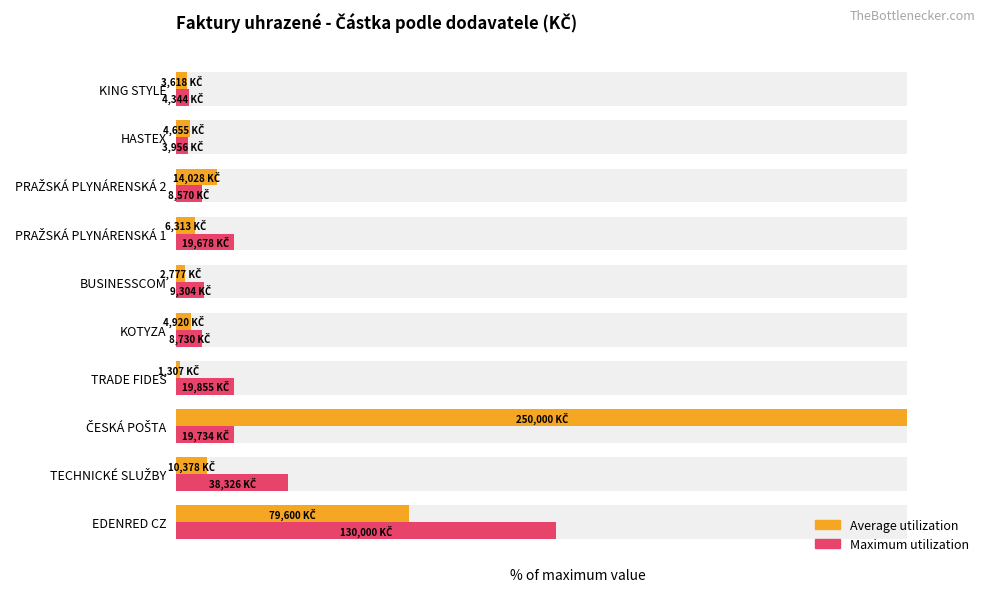

The value of Maximum utilization at TRADE FIDES is 12.3. True or false?

False